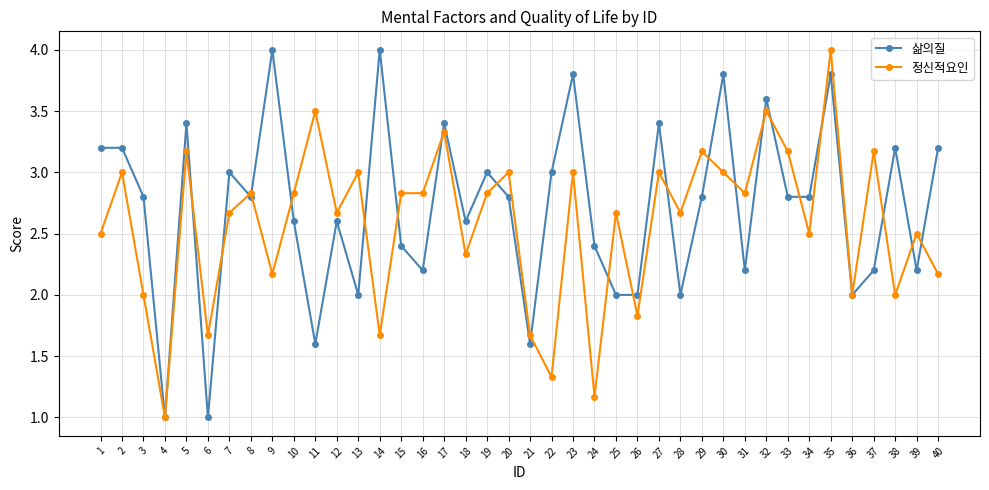

What is the difference between the maximum and minimum values in the 정신적요인 series?

3.0